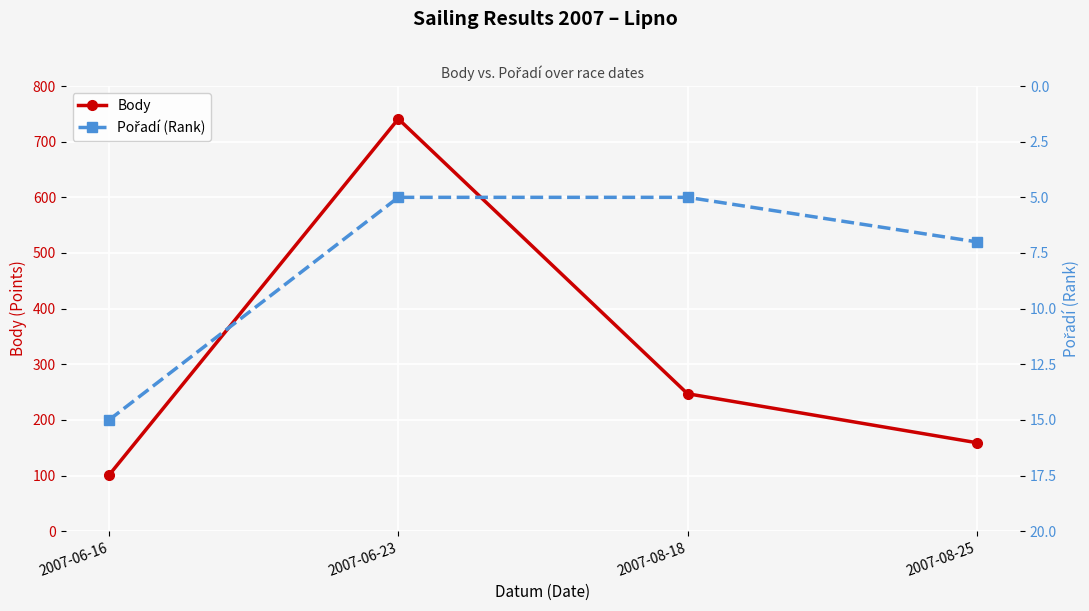

At which category is the sum across all series the highest?

2007-06-23